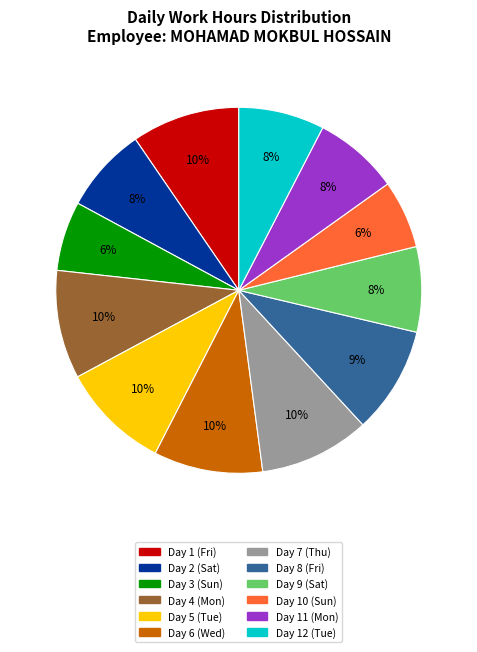

Combined, do Day 3 (Sun) and Day 7 (Thu) account for over 50%?

No